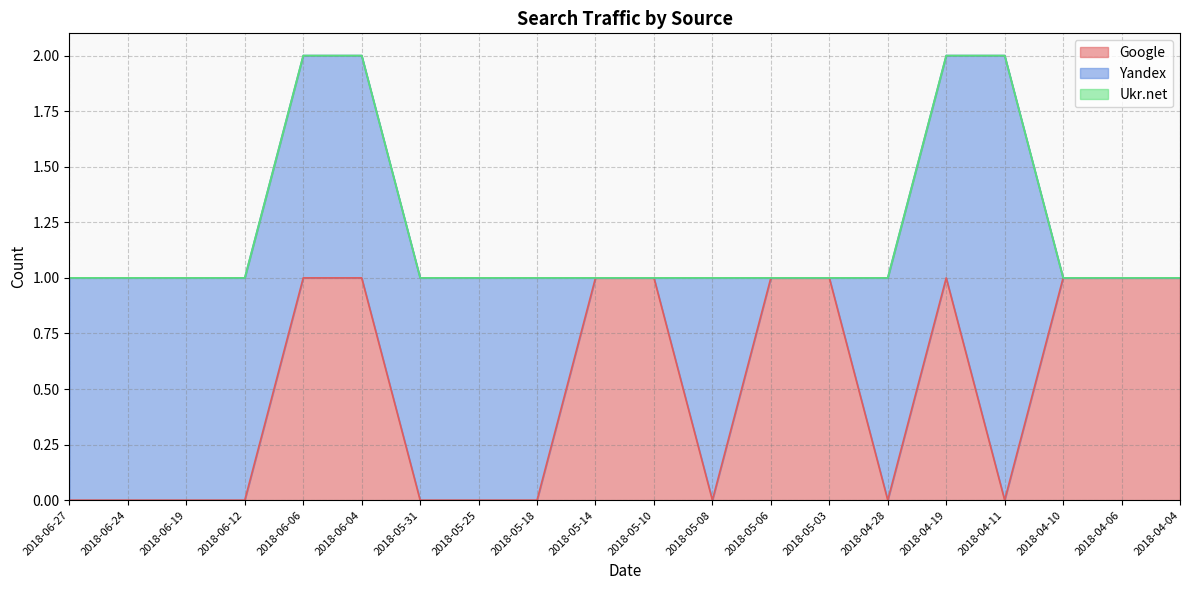

Rank the series by their maximum value, from highest to lowest.

Yandex, Google, Ukr.net